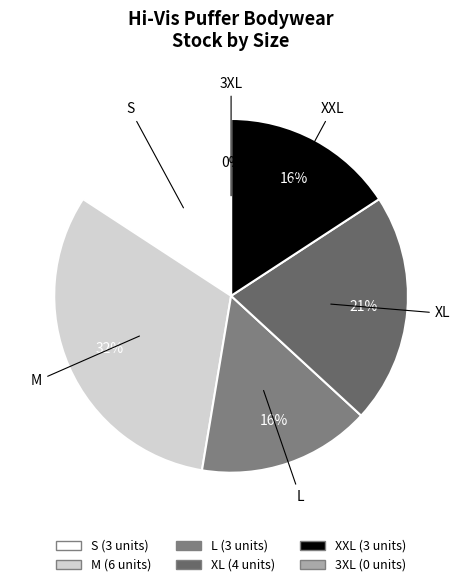

What is the change in value from XXL to 3XL?

-3